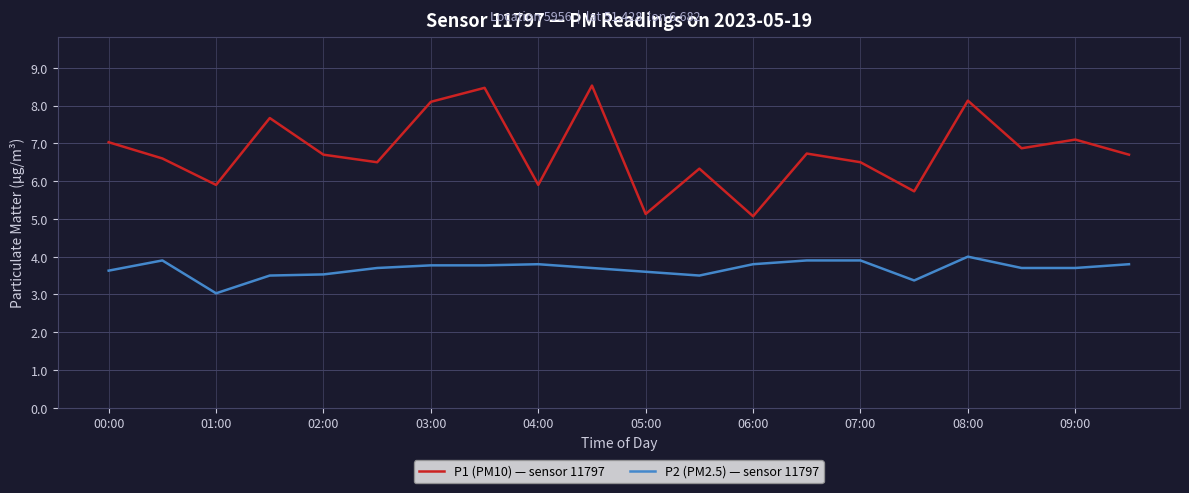

Is this an area chart (filled region under the line)?

No